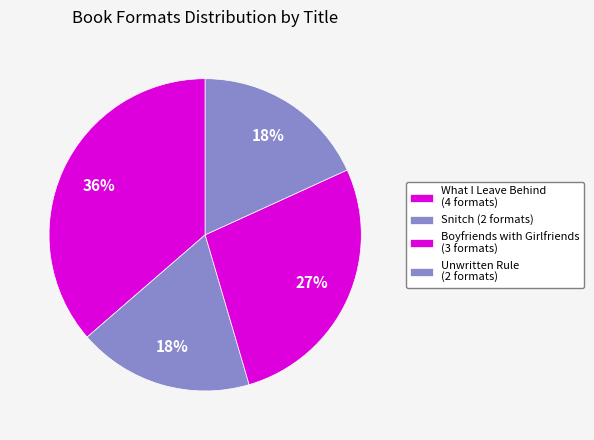

What percentage is NOT represented by Unwritten Rule?

81.8%